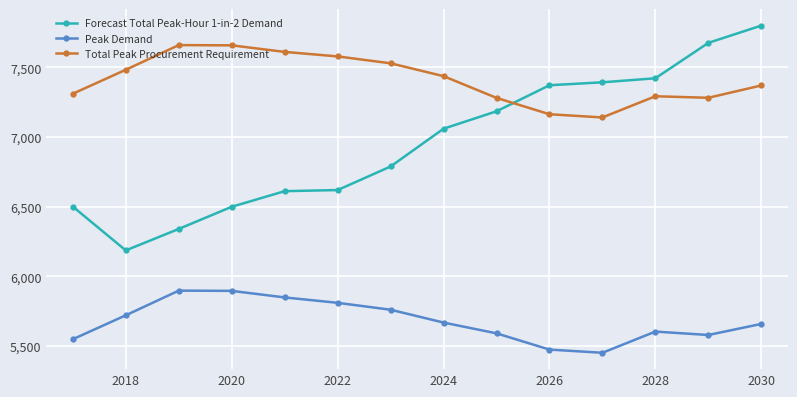

True or false: Peak Demand and Total Peak Procurement Requirement cross at least once.

False